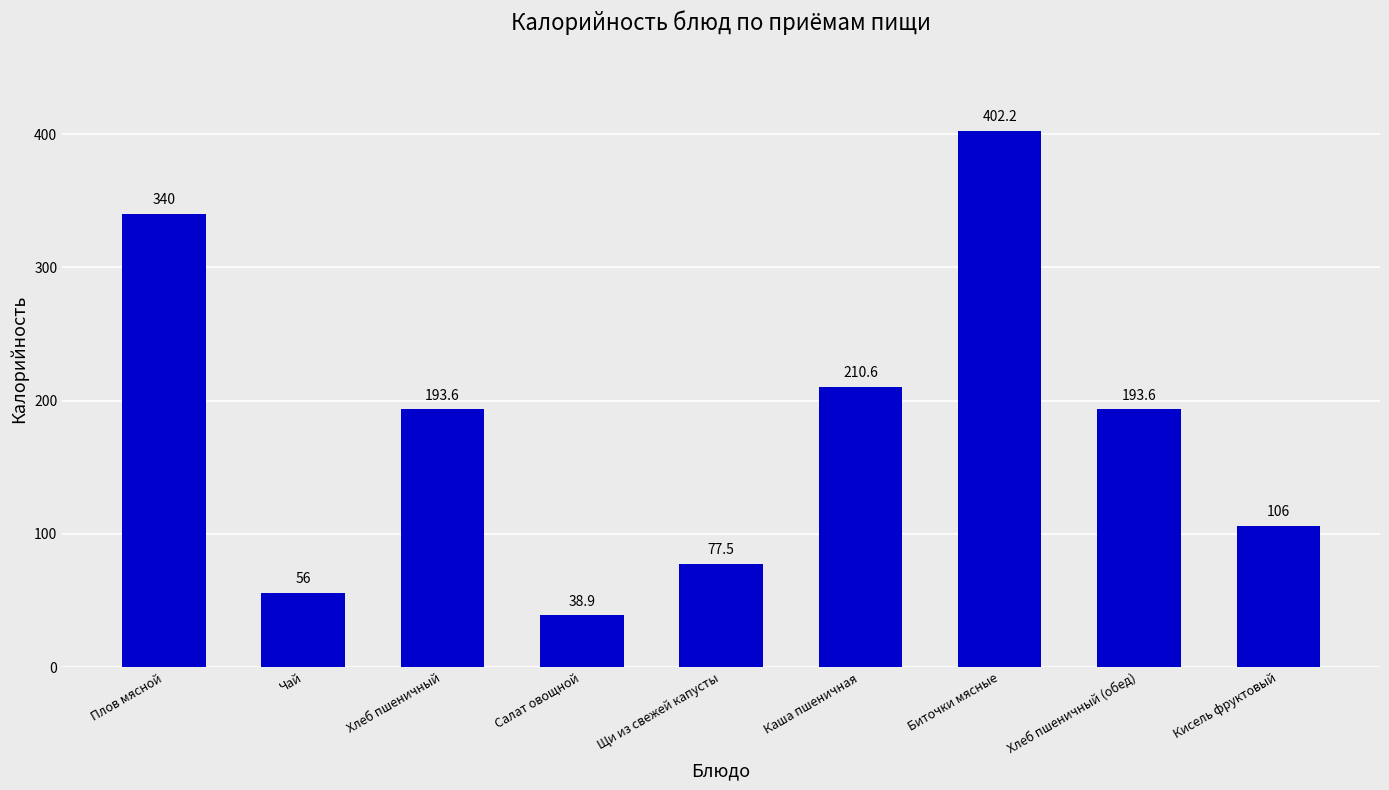

Are the bars grouped side by side (vs. stacked)?

No